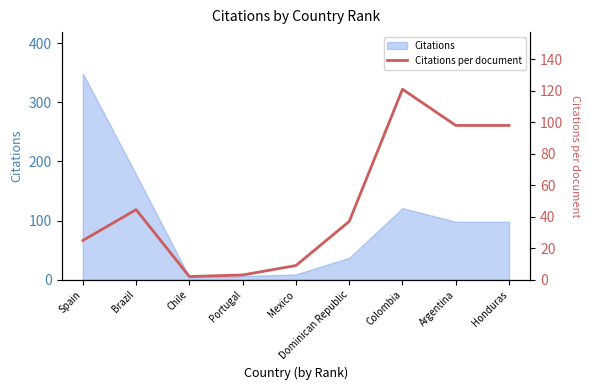

The chart shows a value of 121.0 at Colombia. True or false?

True